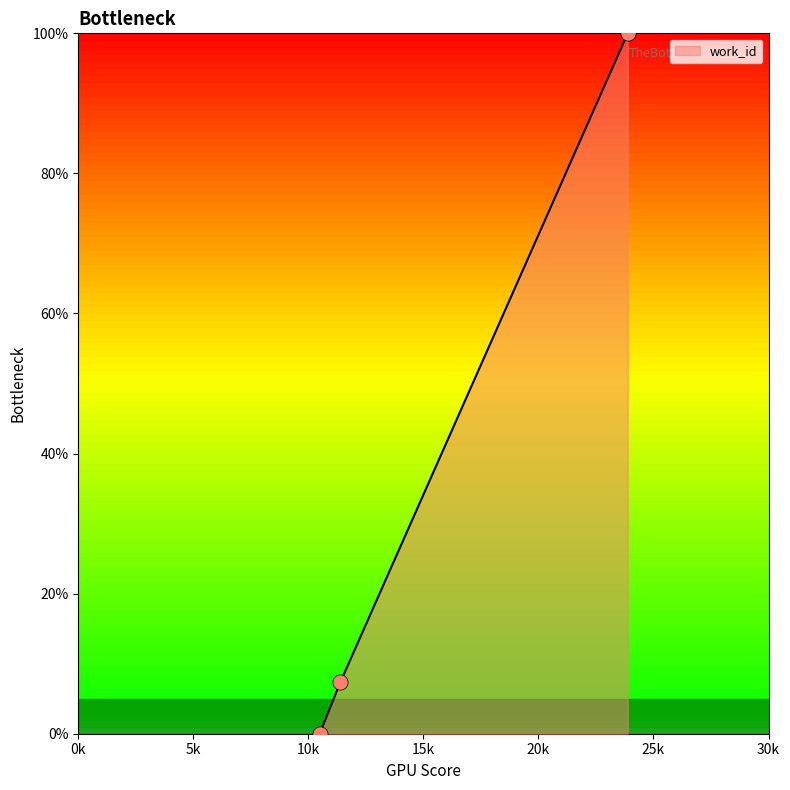

What is the difference between the maximum and minimum values?

100.0